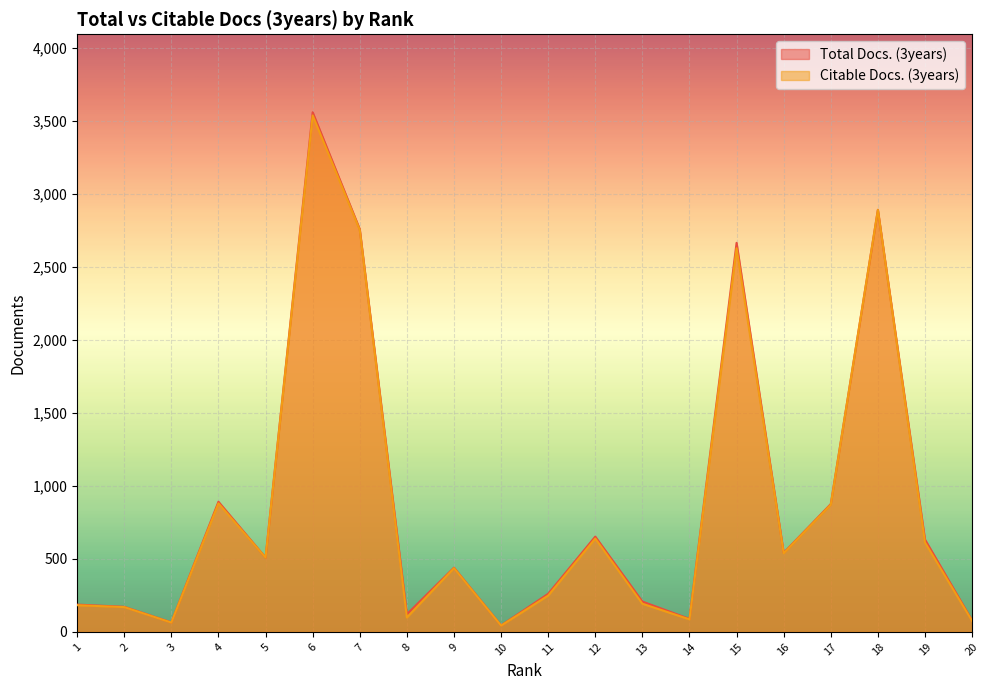

Which has a higher value, 3 or 4?

4